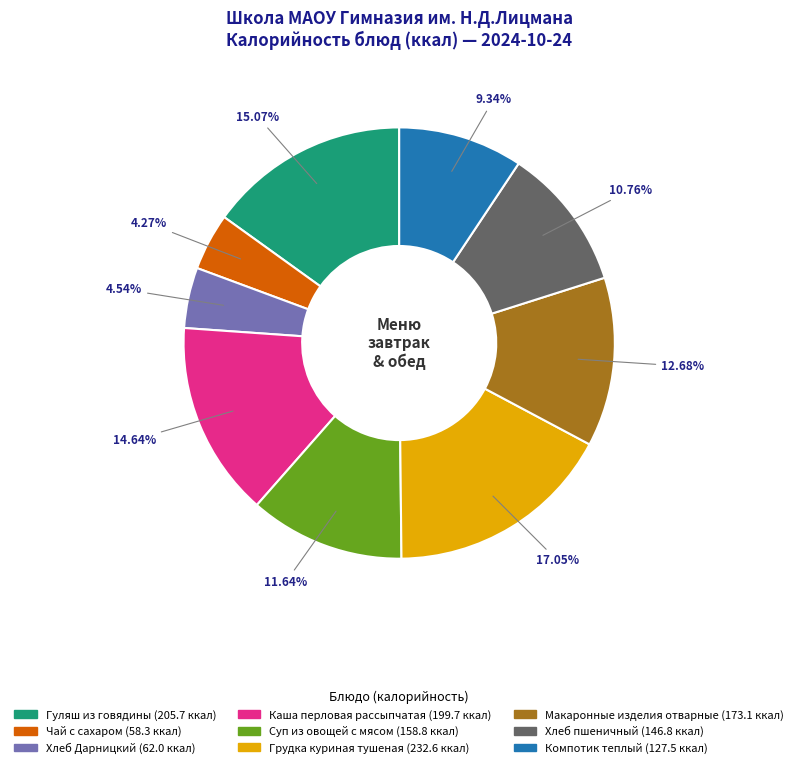

The Каша перловая рассыпчатая slice represents 15% of the pie. True or false?

True